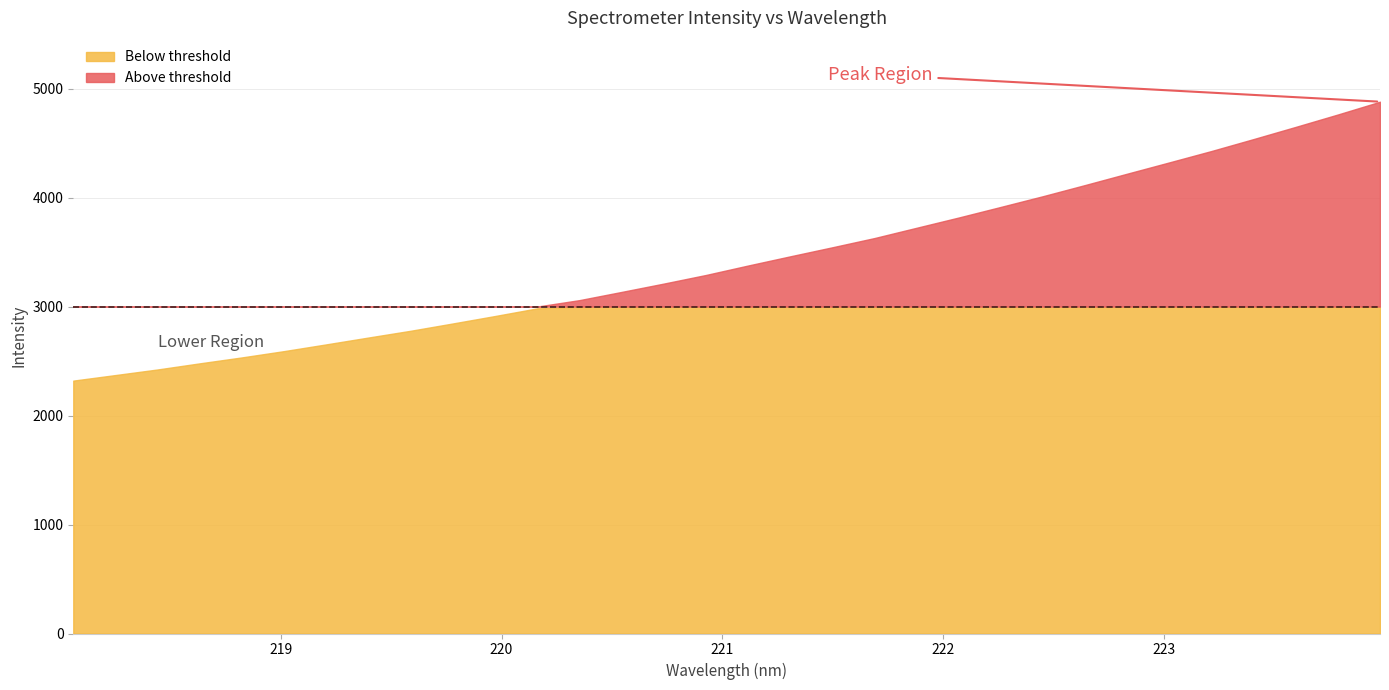

Reading left to right, what are all the values shown in this chart?

2320.3	2371.3	2422.7	2478.9	2533.4	2591.2	2653.0	2715.9	2777.9	2844.9	2913.2	2983.5	3058.9	3134.2	3210.6	3289.7	3376.4	3460.8	3543.8	3628.5	3723.0	3817.1	3914.5	4012.8	4115.2	4219.4	4323.0	4427.3	4536.9	4648.5	4762.2	4879.4